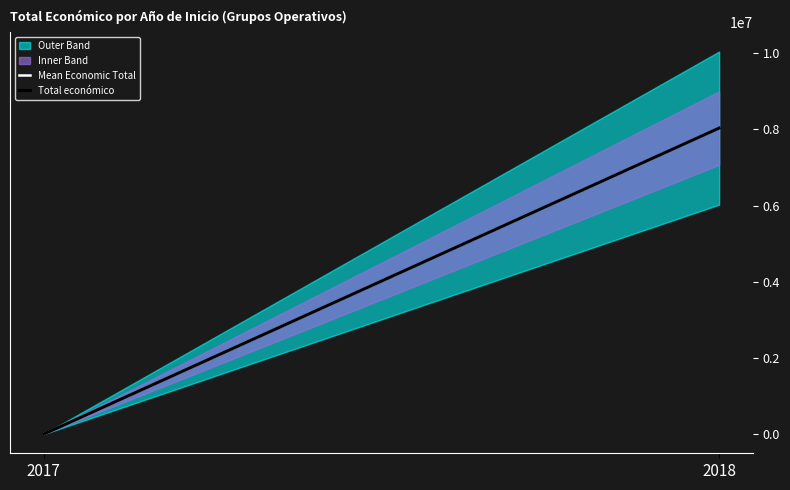

What is the difference between the Mean Economic Total values at 2018 and 2017?

8026123